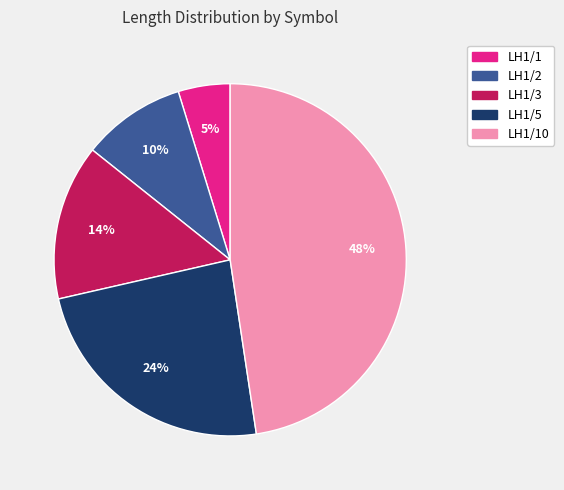

Count the number of slices in the pie.

5